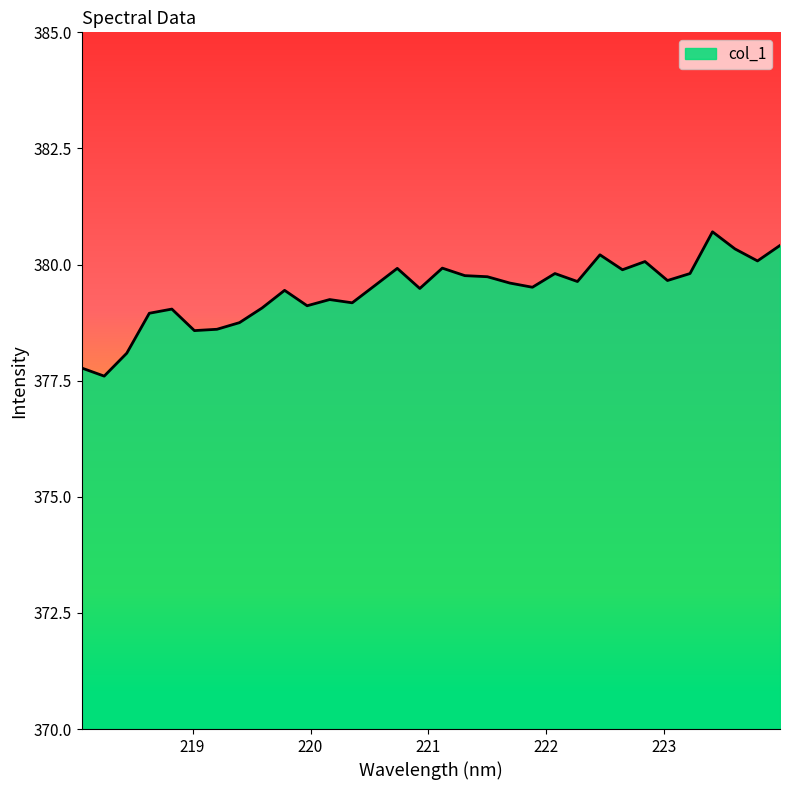

True or false: the data has more than 1 interior local peaks.

True